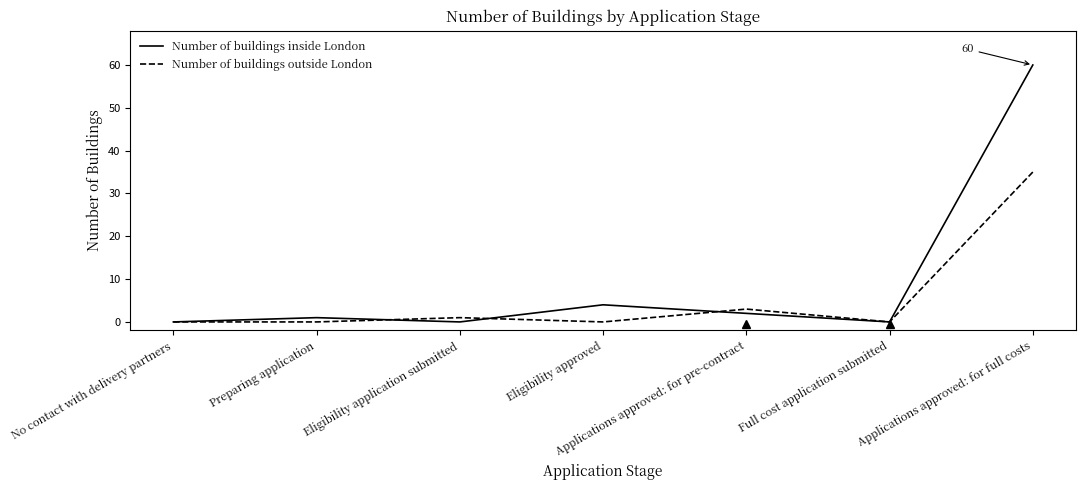

What is the total value across all series at Eligibility application submitted?

1